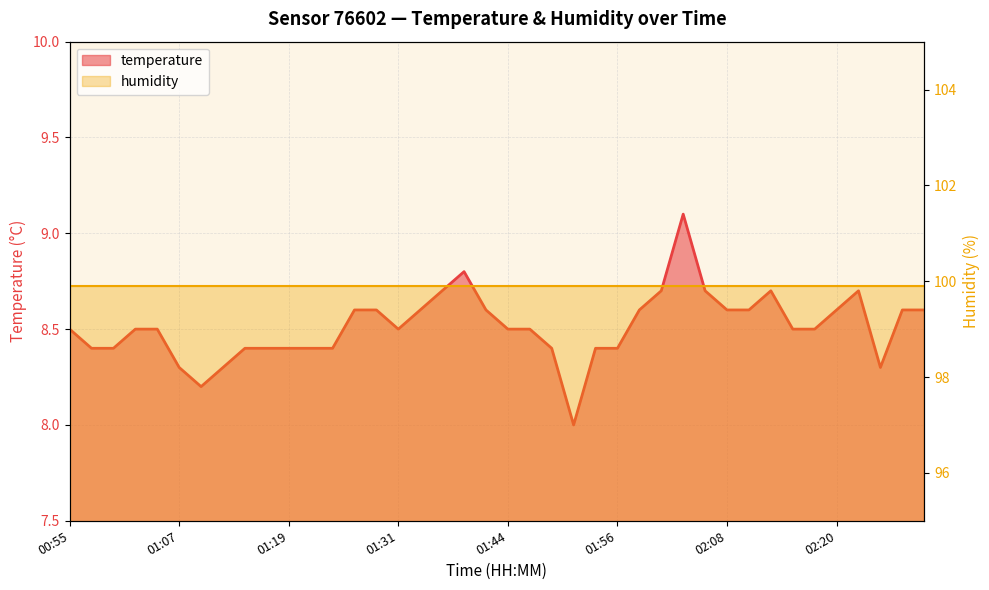

What is the approximate value at 01:29?

8.6